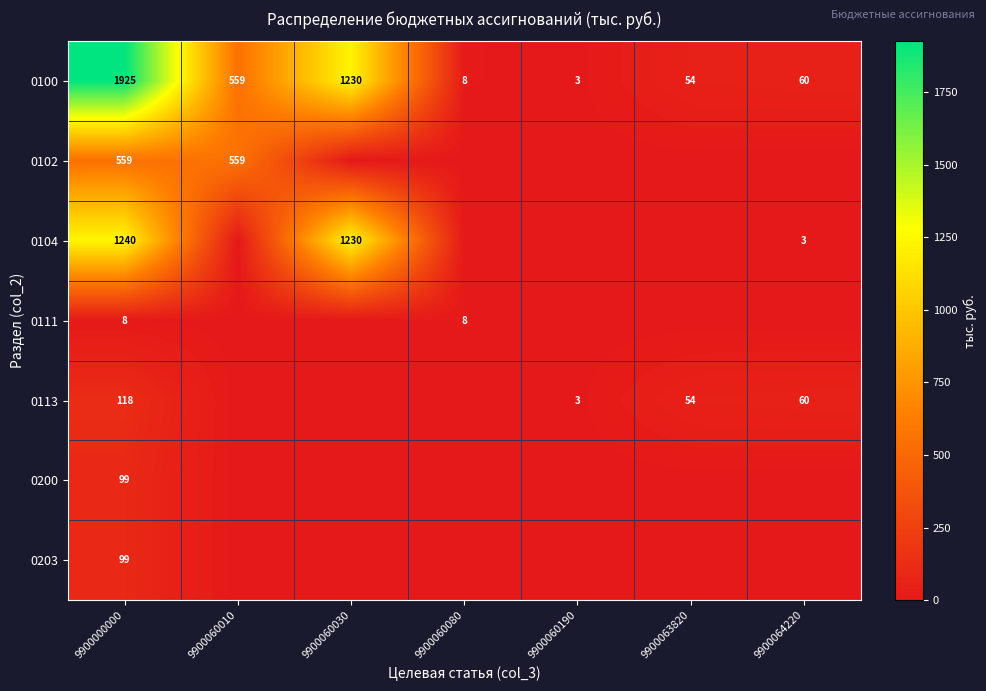

What is the sum of the 0100 values at 9900060010 and 9900063820?

613